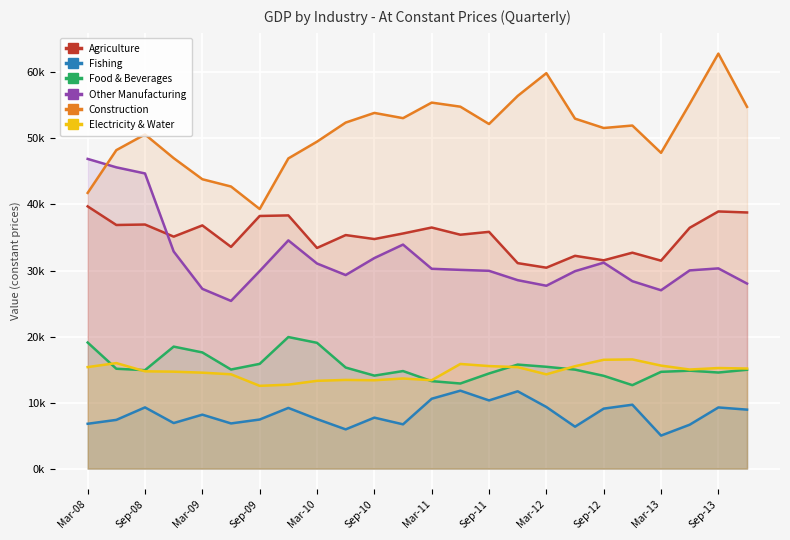

What is the difference between the maximum and minimum values in the Construction series?

23534.6